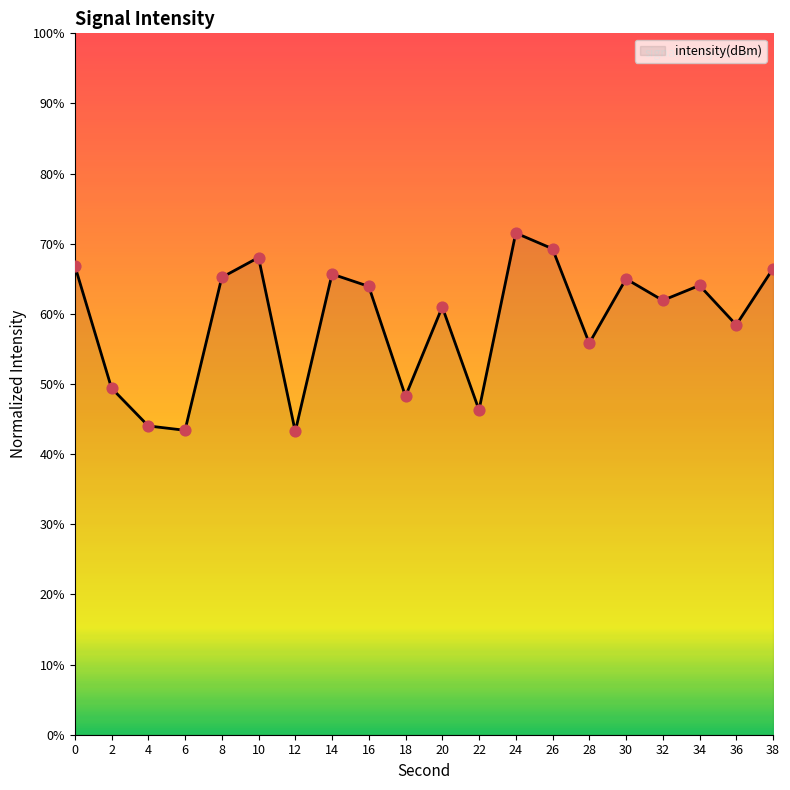

Approximately how many times larger is the value at 18 compared to 38?

0.7